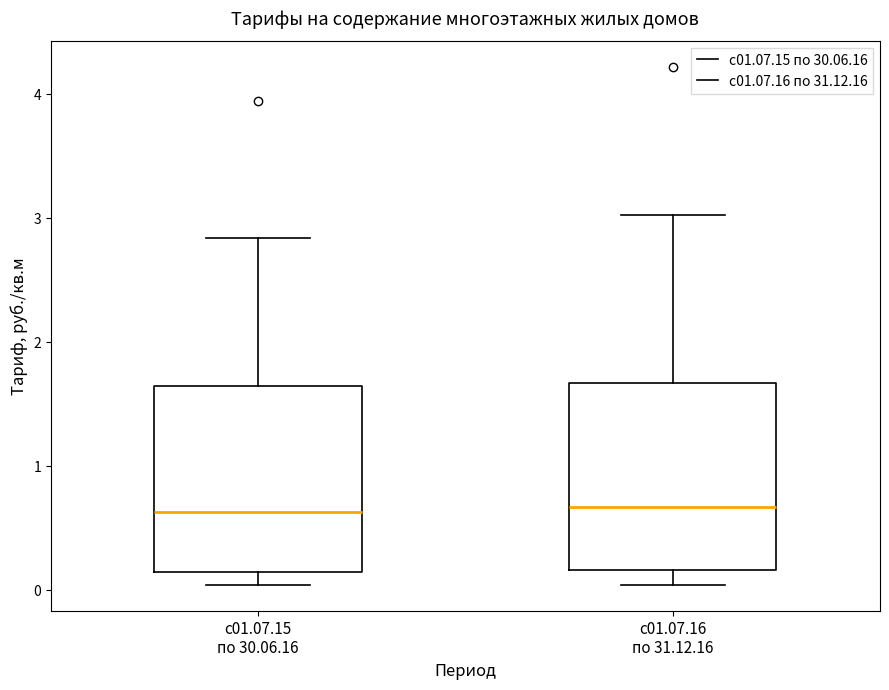

Where does the upper whisker of the box for с01.07.16 по 31.12.16 end on the y-axis? The values are not printed on the chart, so give them approximately, as read against the axis.

3.0